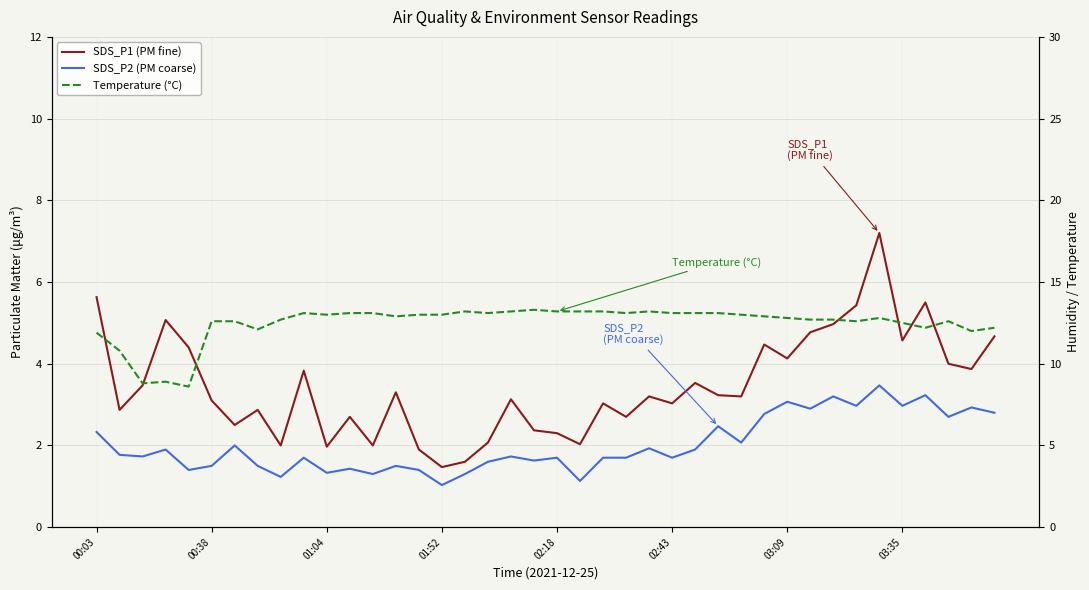

Rank the series at 13 from lowest to highest value.

SDS_P2 (PM coarse), SDS_P1 (PM fine), Temperature (°C)